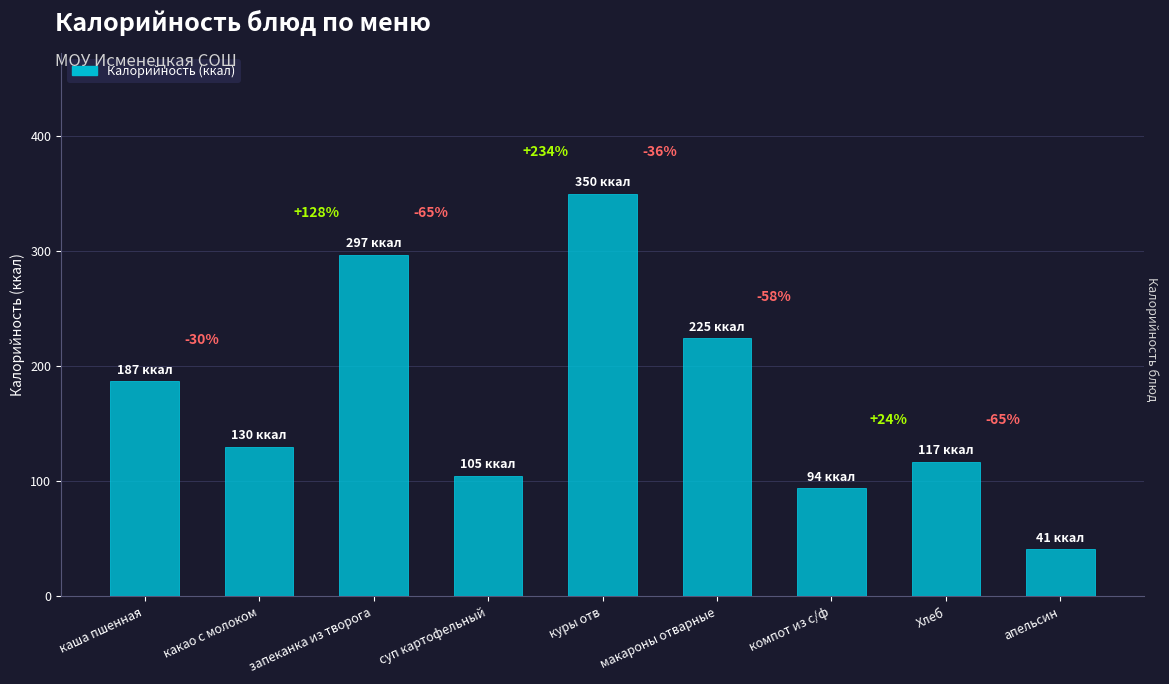

At which category does the chart reach its peak across all series?

куры отв